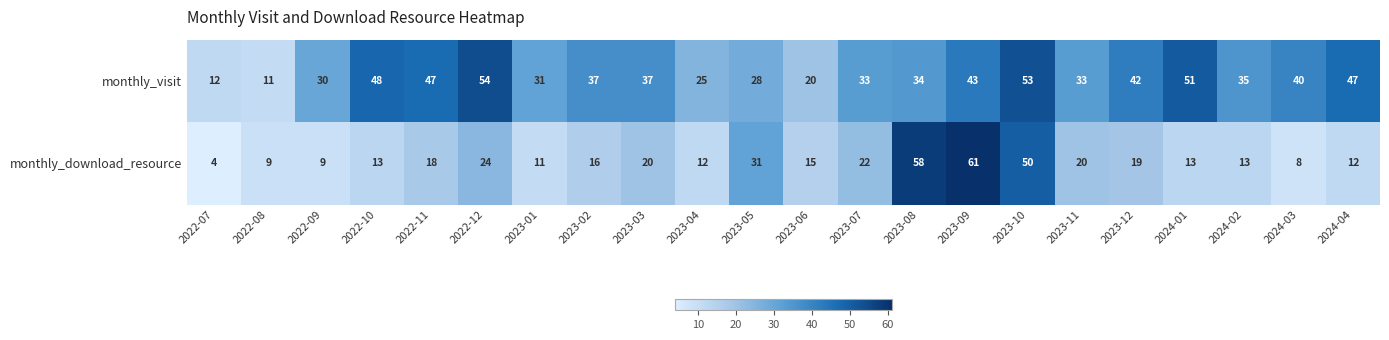

What is the average value of the monthly_visit series?

36